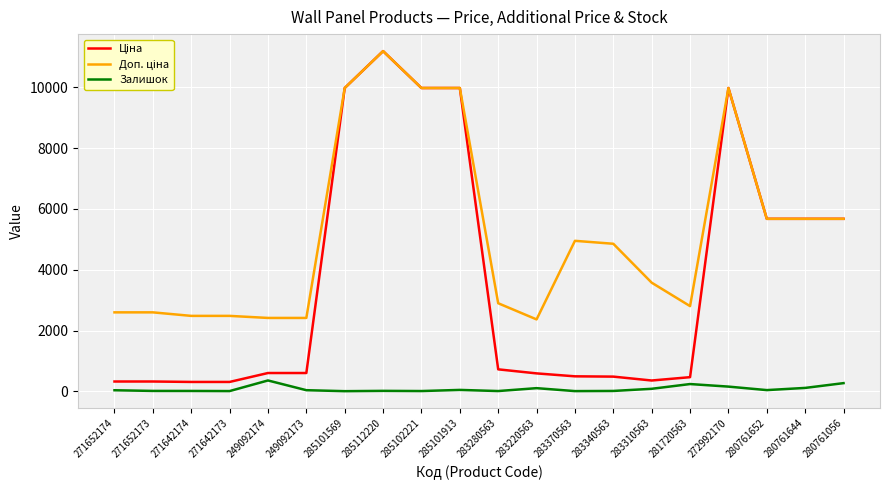

What is the highest value of the Залишок series?

359.0